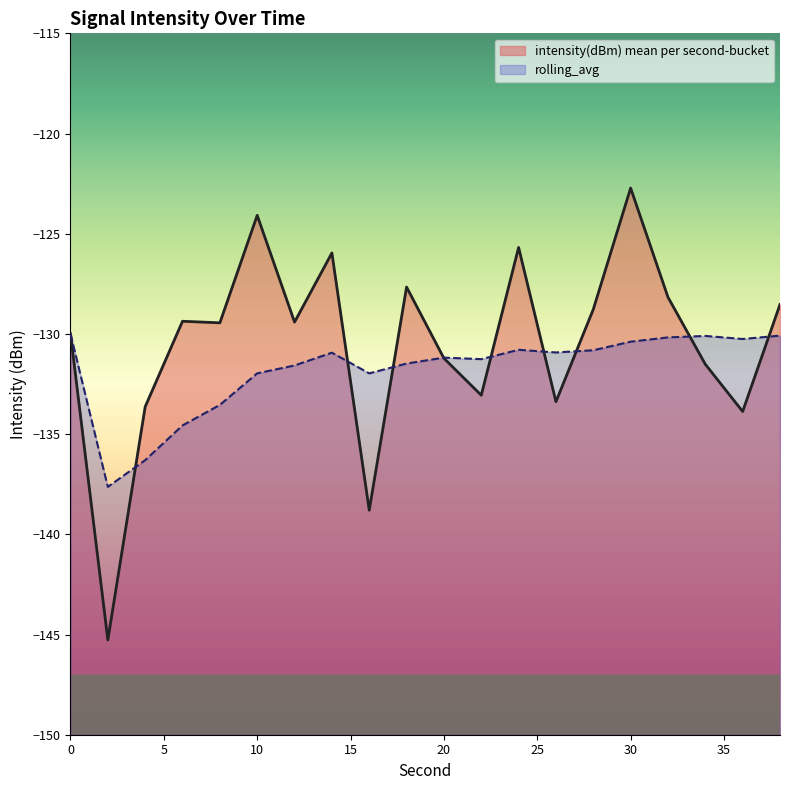

Reading left to right, list all the values displayed in this chart.

intensity(dBm) mean per second-bucket: -130.0	-145.3	-133.6	-129.4	-129.4	-124.1	-129.4	-126.0	-138.8	-127.7	-131.2	-133.1	-125.7	-133.4	-128.8	-122.7	-128.2	-131.5	-133.9	-128.5
rolling_avg: -130.0	-137.6	-136.3	-134.6	-133.5	-132.0	-131.6	-130.9	-132.0	-131.5	-131.2	-131.3	-130.8	-130.9	-130.8	-130.4	-130.2	-130.1	-130.3	-130.1